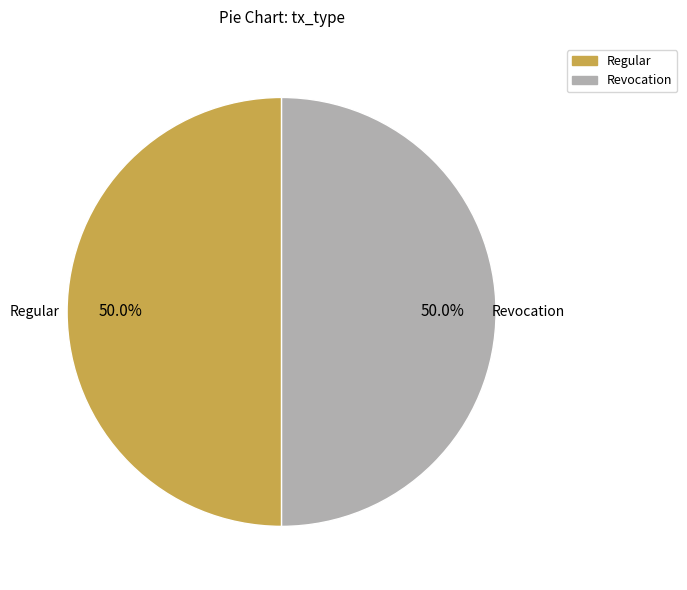

Approximately how many times larger is the value at Regular compared to Revocation?

1.0